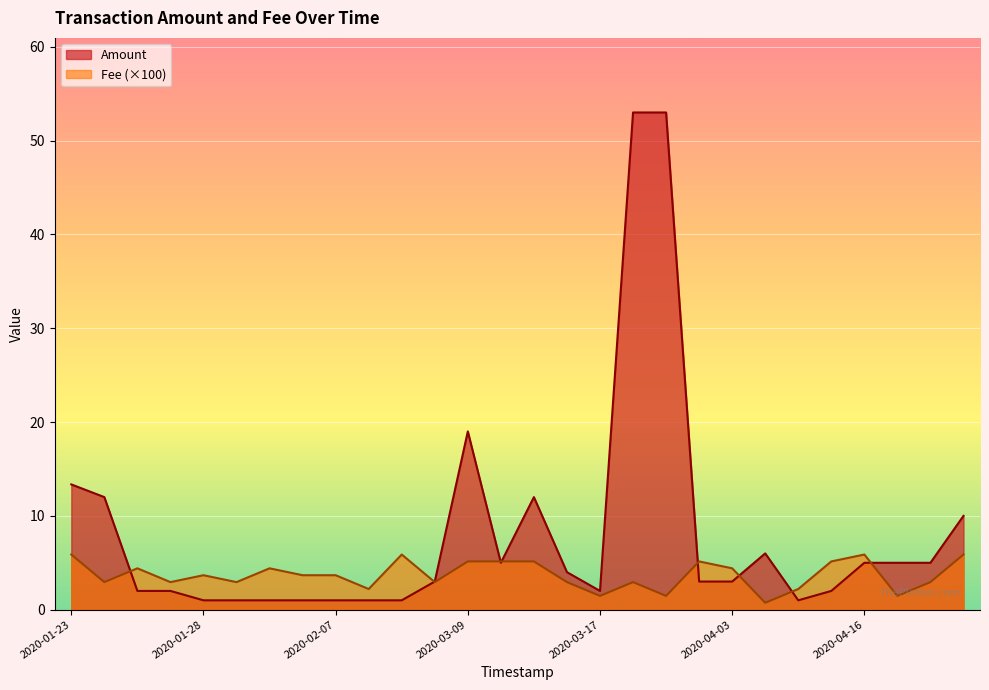

What is the minimum value shown in the chart?

0.7